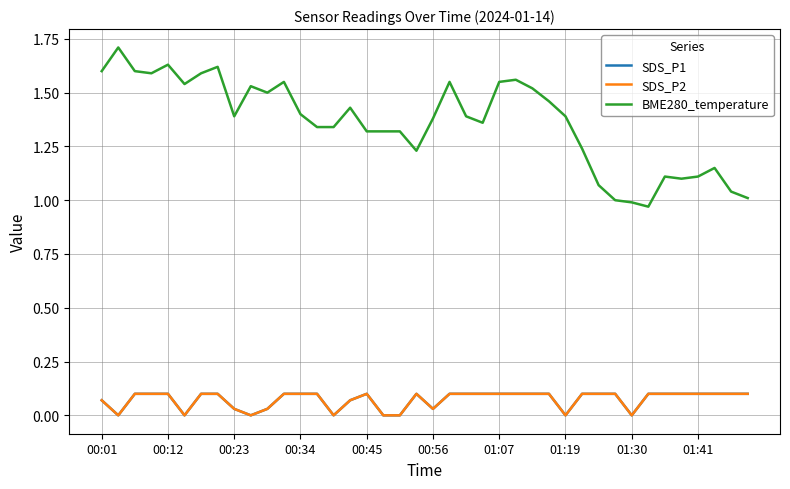

True or false: SDS_P2 and BME280_temperature intersect in this chart.

False